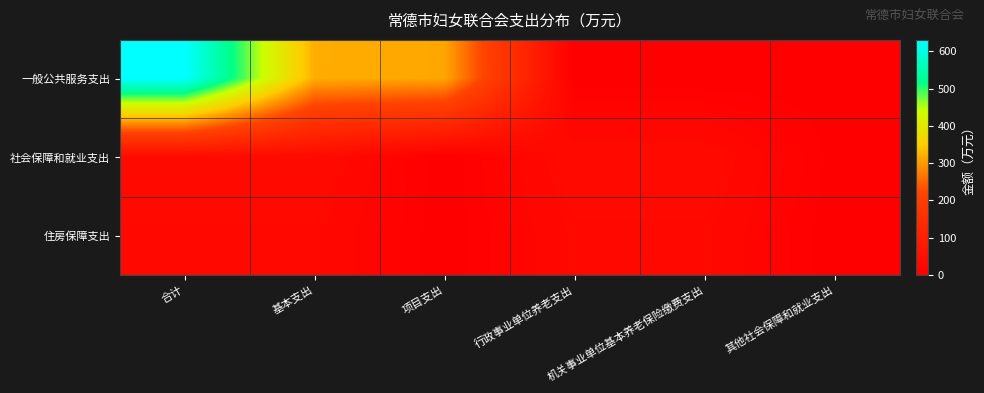

At how many categories does at least one series exceed 503?

1